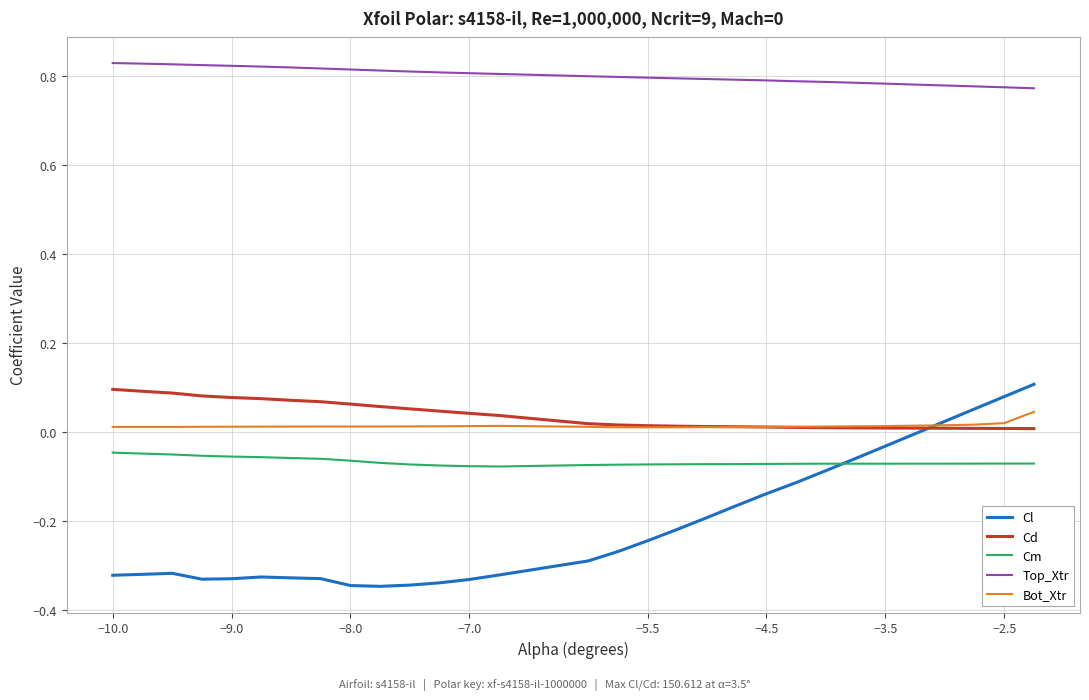

How many lines are shown in the chart?

5